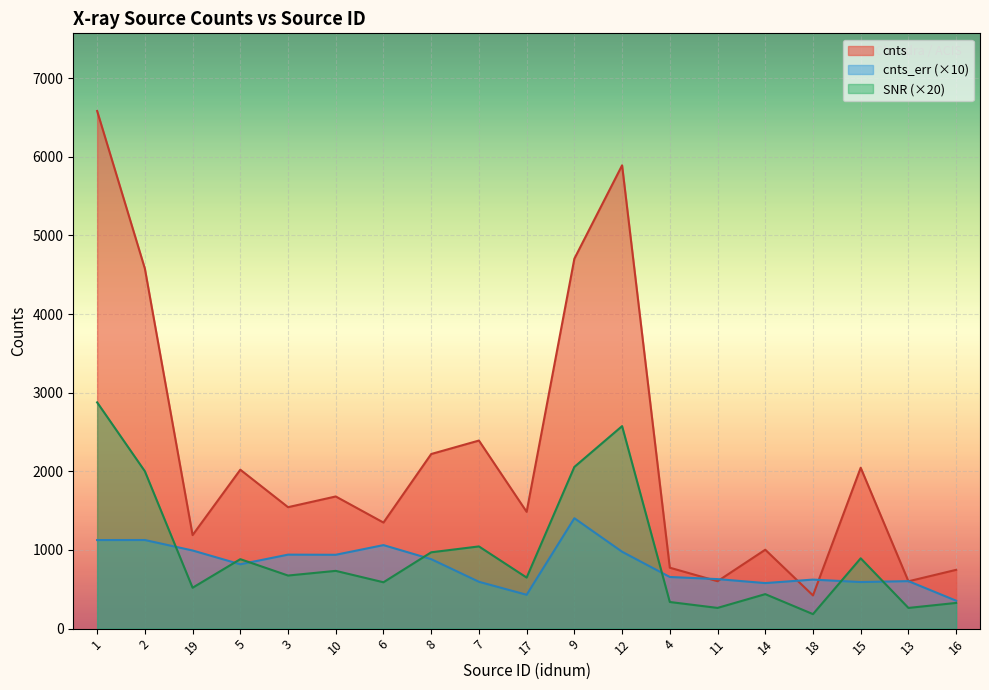

In cnts, how many points are higher than both neighbors (excluding endpoints)?

6